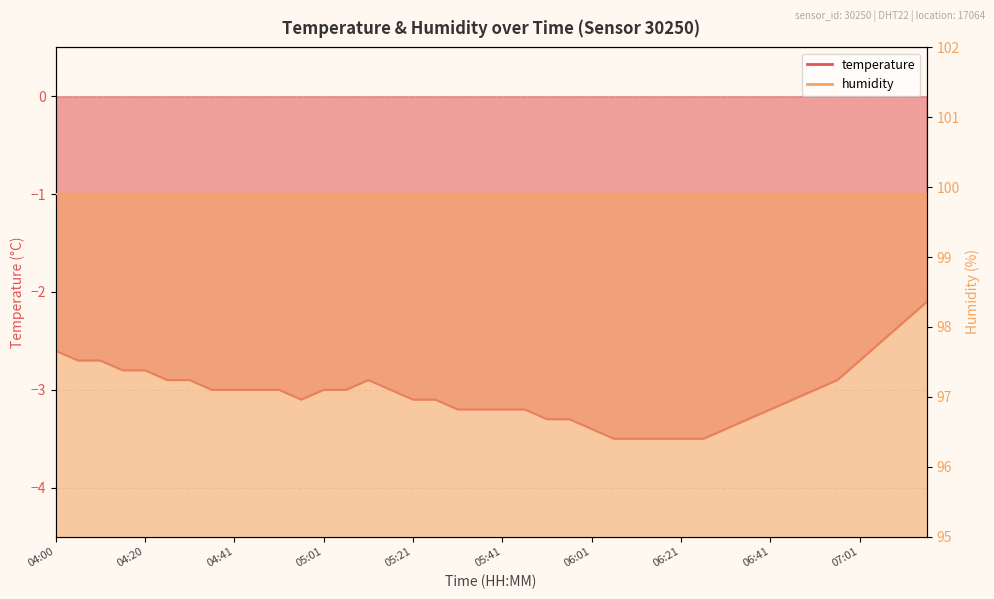

Reading left to right, extract all data points from this chart.

-2.6	-2.7	-2.7	-2.8	-2.8	-2.9	-2.9	-3.0	-3.0	-3.0	-3.0	-3.1	-3.0	-3.0	-2.9	-3.0	-3.1	-3.1	-3.2	-3.2	-3.2	-3.2	-3.3	-3.3	-3.4	-3.5	-3.5	-3.5	-3.5	-3.5	-3.4	-3.3	-3.2	-3.1	-3.0	-2.9	-2.7	-2.5	-2.3	-2.1